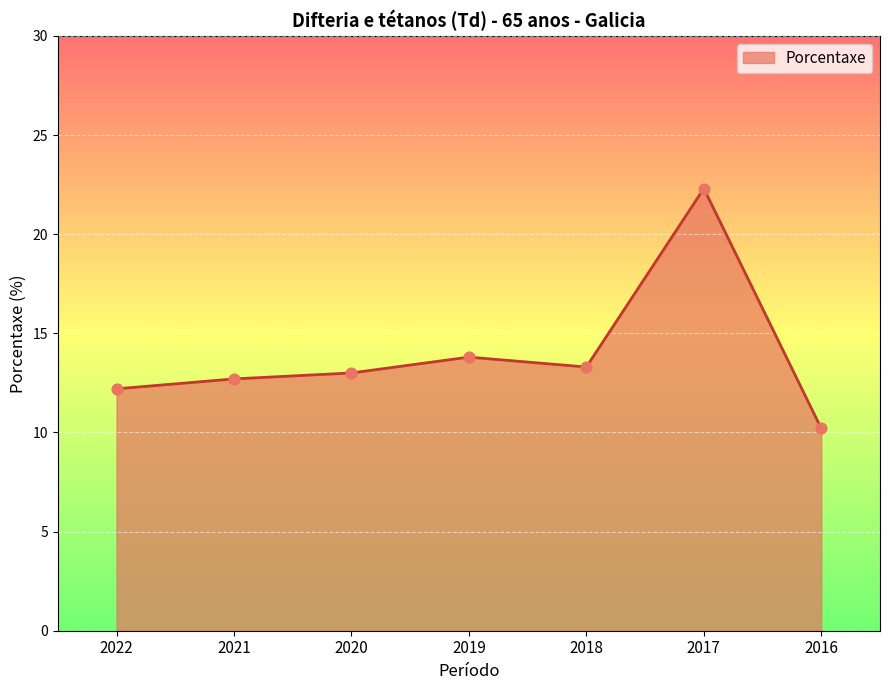

Which has a higher value, 2022 or 2020?

2020